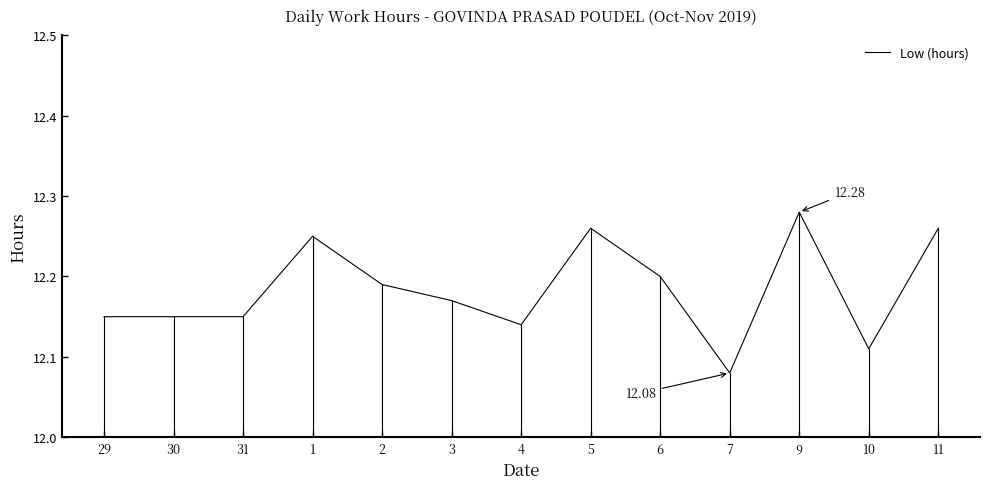

Between 3 and 5, which is larger?

5